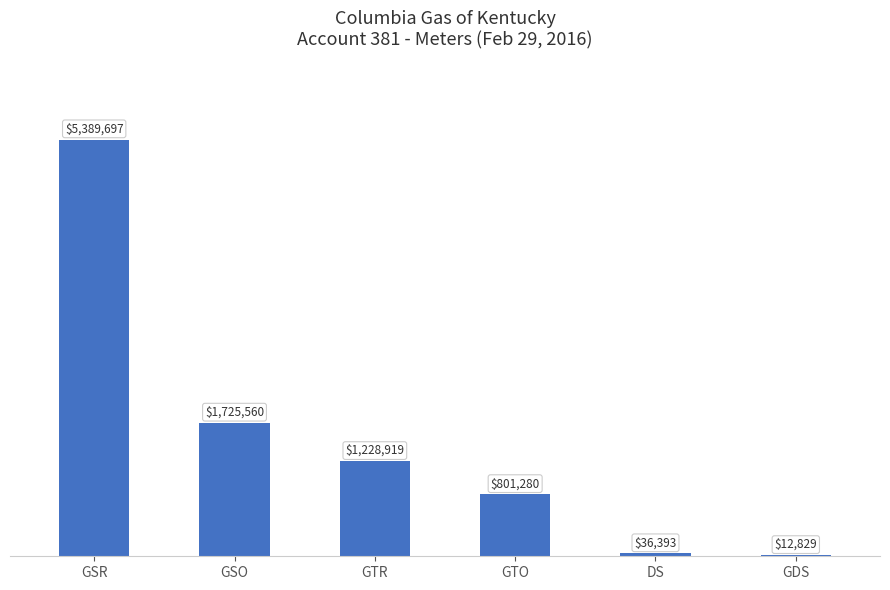

Are the bars horizontal?

No